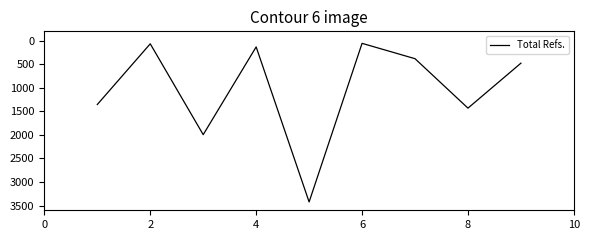

Is it true that the value at 8 is 1431?

True